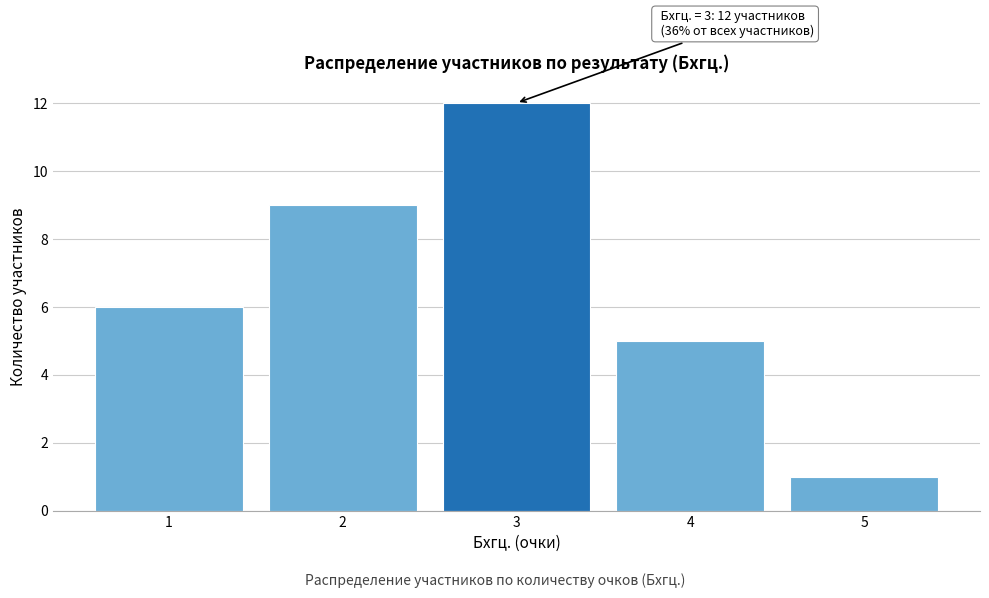

Reading right to left, what are all the values shown in this chart?

1	5	12	9	6